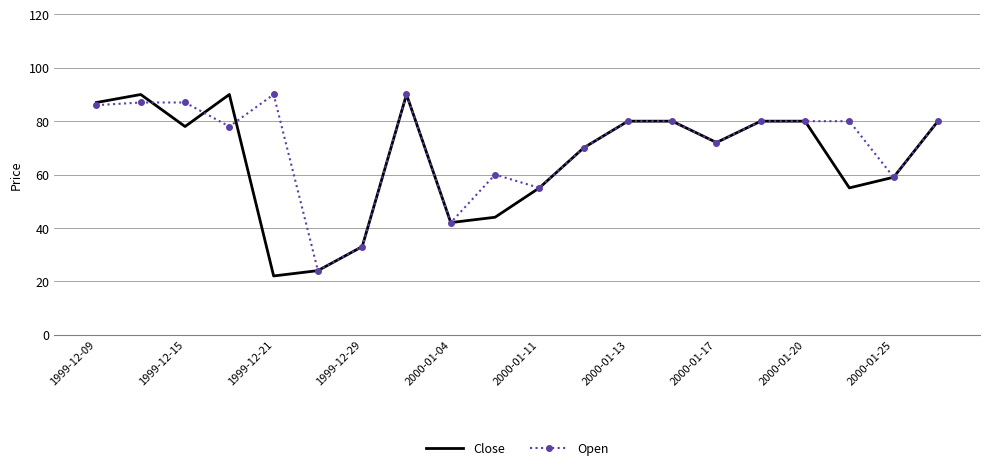

What are all the series names shown in the legend?

Close, Open